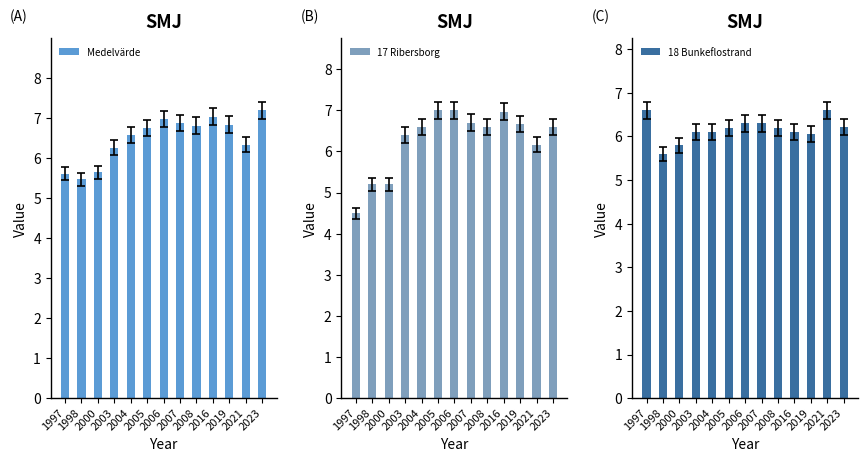

Between 2019 and 2006, which is larger?

2006